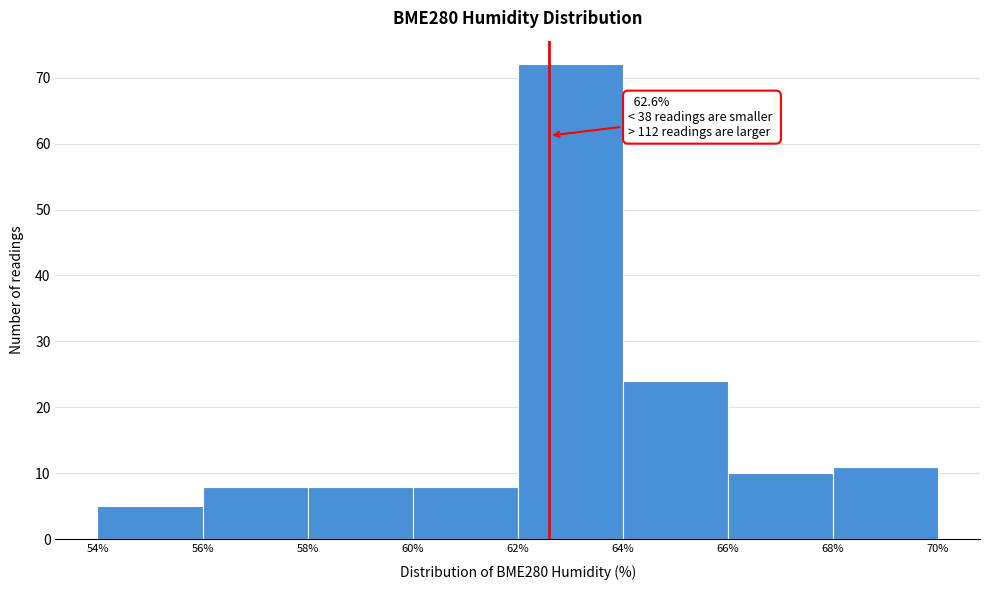

Which range on the x-axis has the tallest bar?

62% to 64%